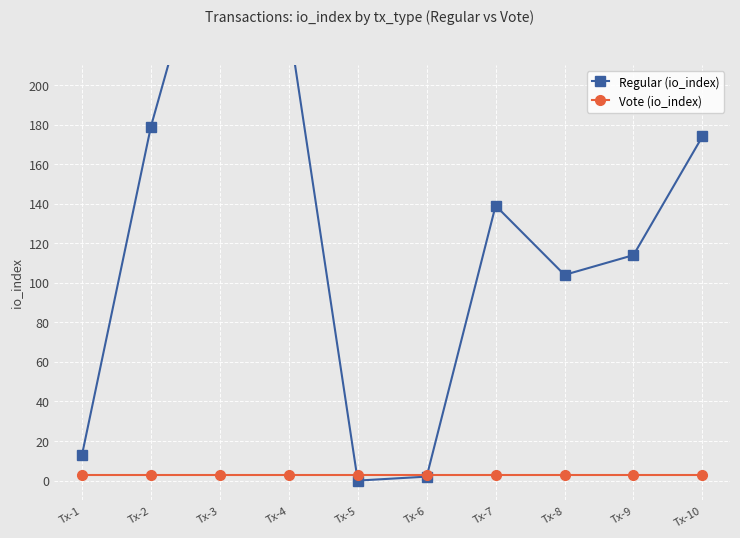

Reading left to right, list all the values displayed in this chart.

Regular (io_index): 13	179	303	231	0	2	139	104	114	174
Vote (io_index): 3	3	3	3	3	3	3	3	3	3